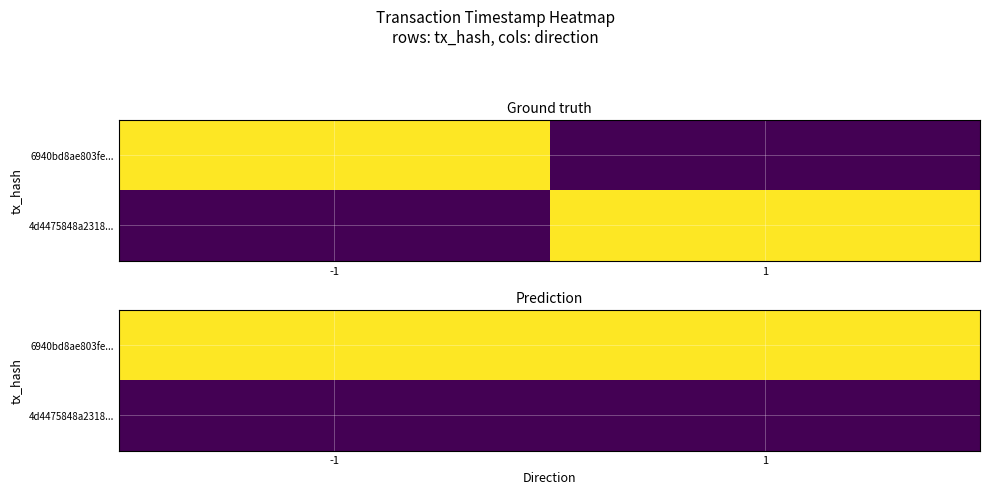

What is the average value of the 4d4475848a2318... series?

1656534169